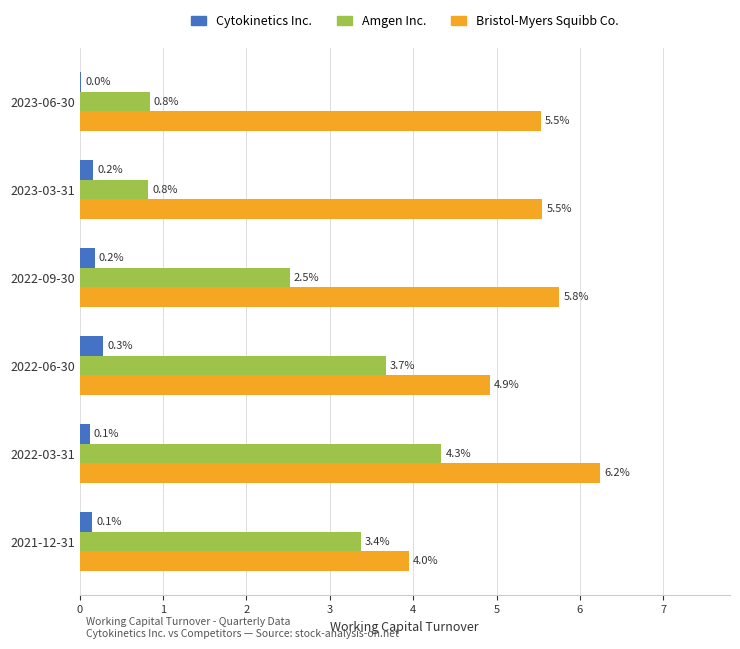

The Bristol-Myers Squibb Co. series shows 2.4 at 2022-03-31. True or false?

False